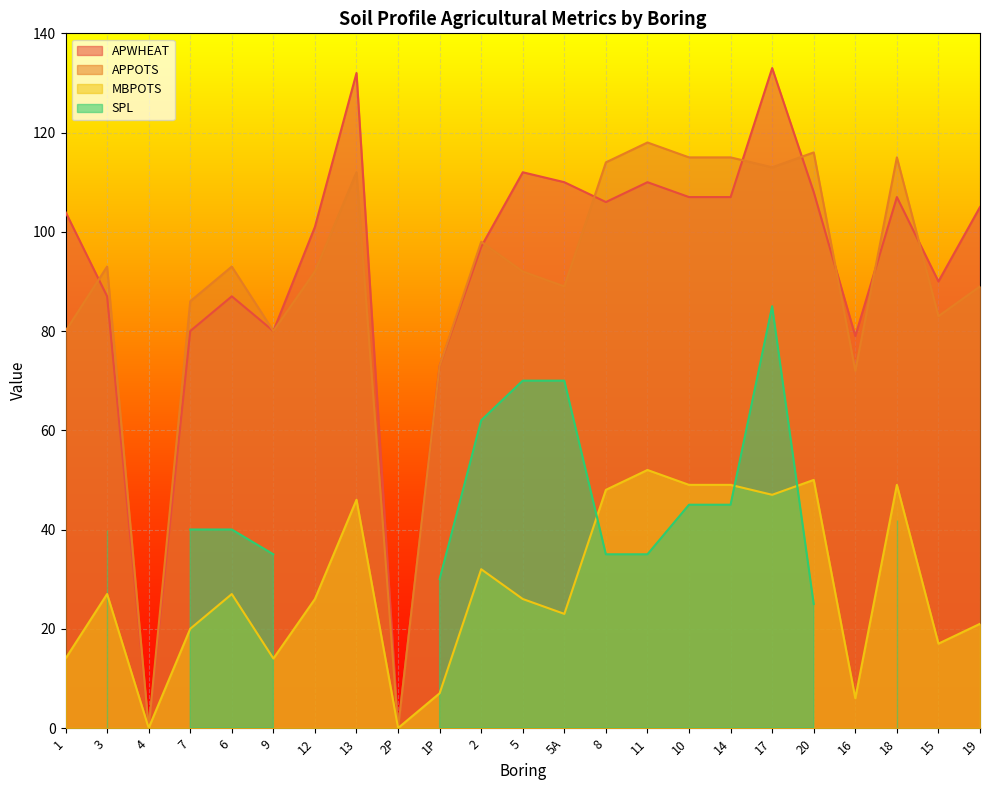

What value does the APWHEAT series have at 3, to the nearest 50?

100